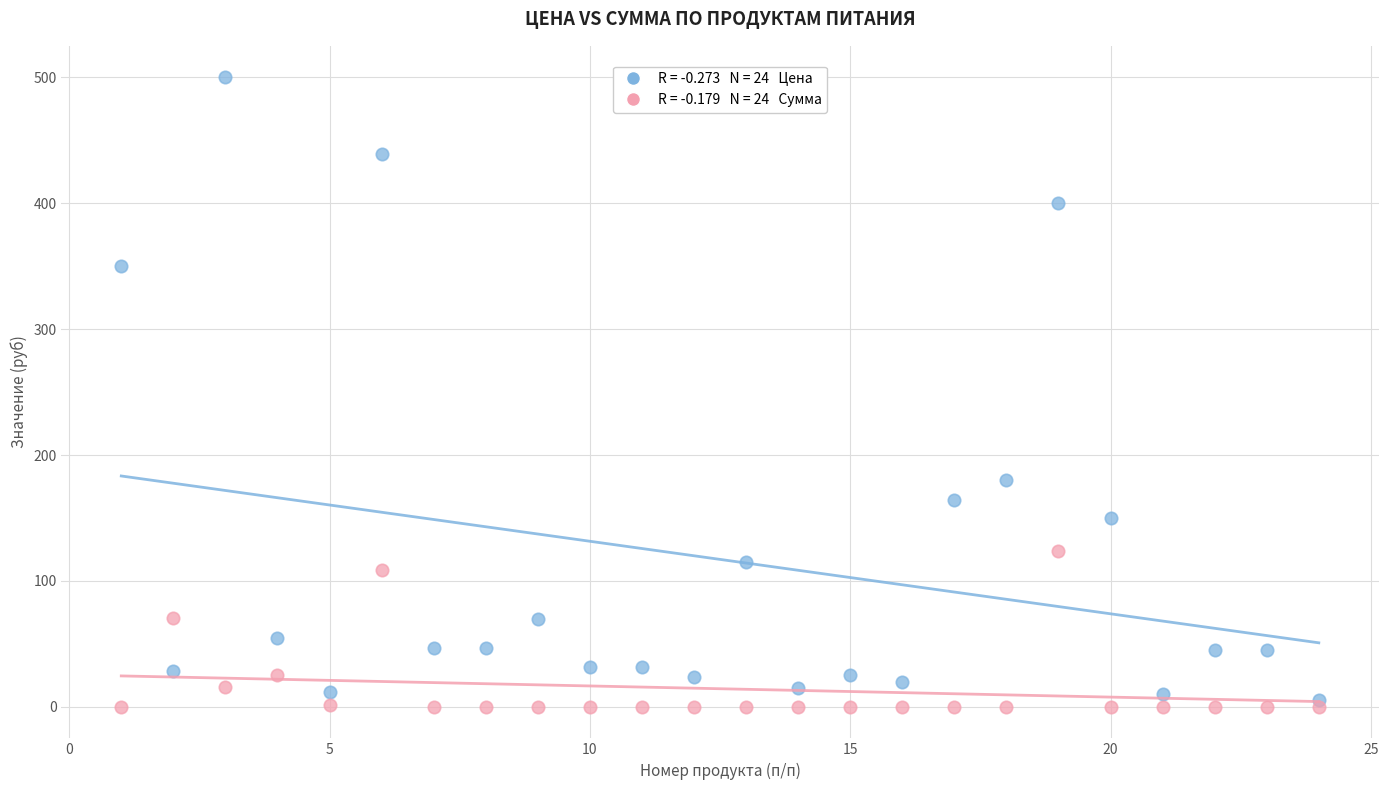

Across all data points, what is the range of Y values (max minus min)?

500.0